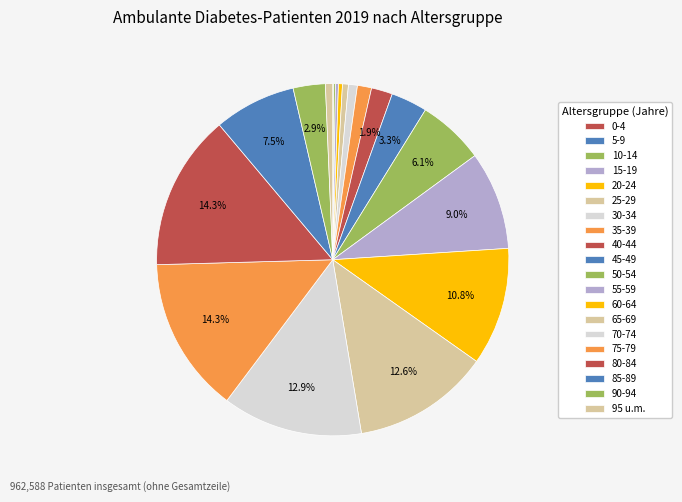

Approximately how many times larger is the value at 70-74 compared to 15-19?

47.6